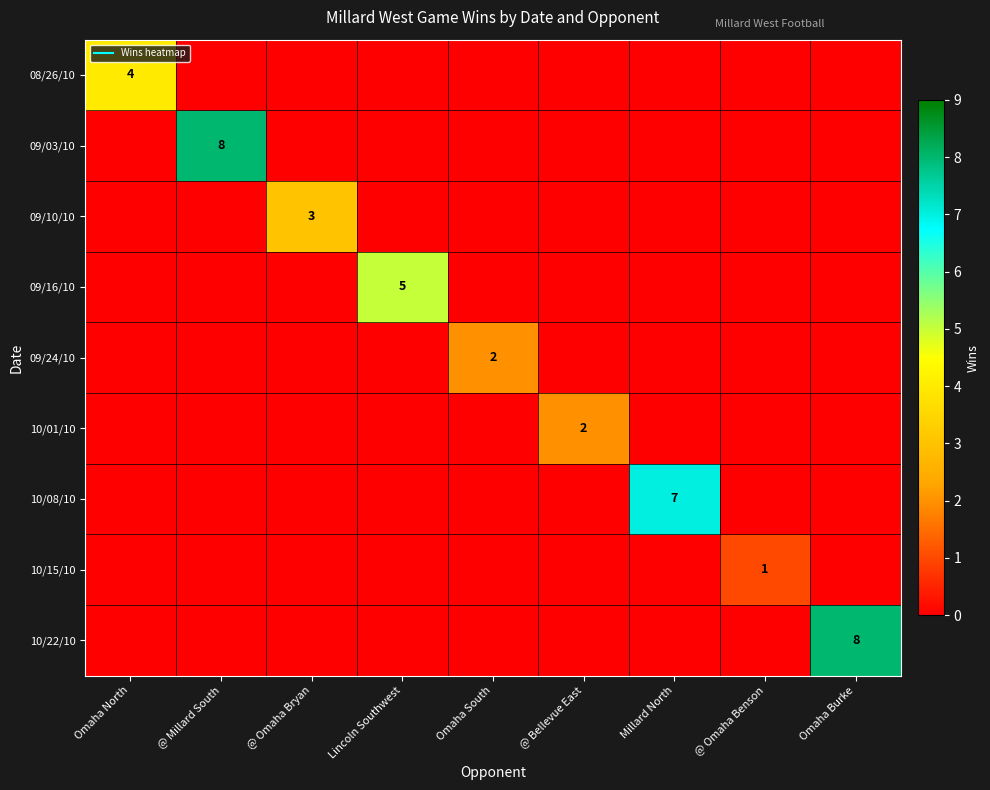

Which category has the lowest value in the 10/15/10 series?

Omaha North